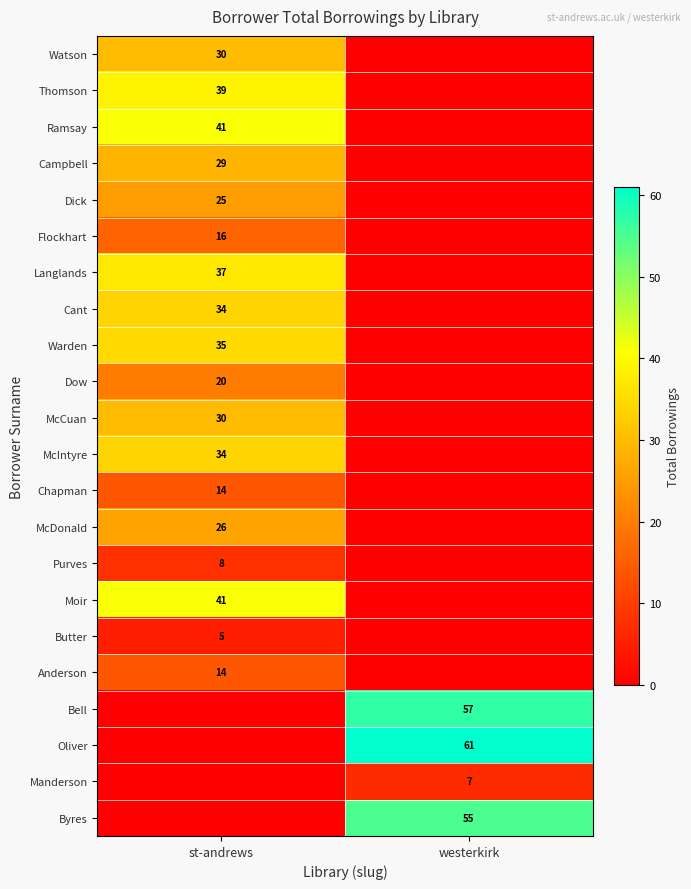

Is the value of McCuan at st-andrews greater than the value of Flockhart at st-andrews?

Yes